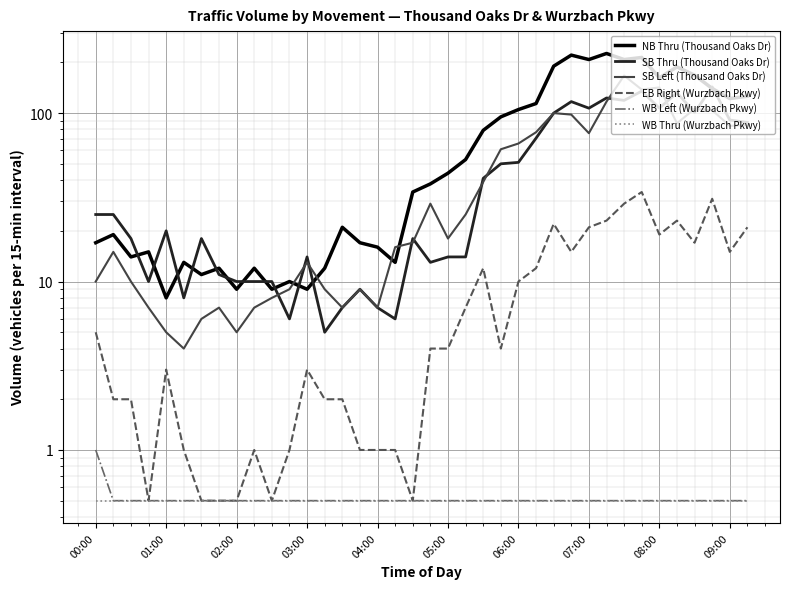

What is the difference between the maximum and minimum values in the WB Left (Wurzbach Pkwy) series?

0.5